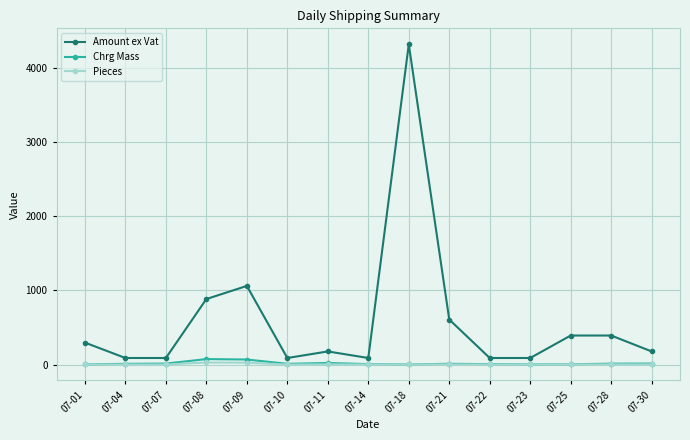

At which category does Amount ex Vat reach its first local peak?

07-09